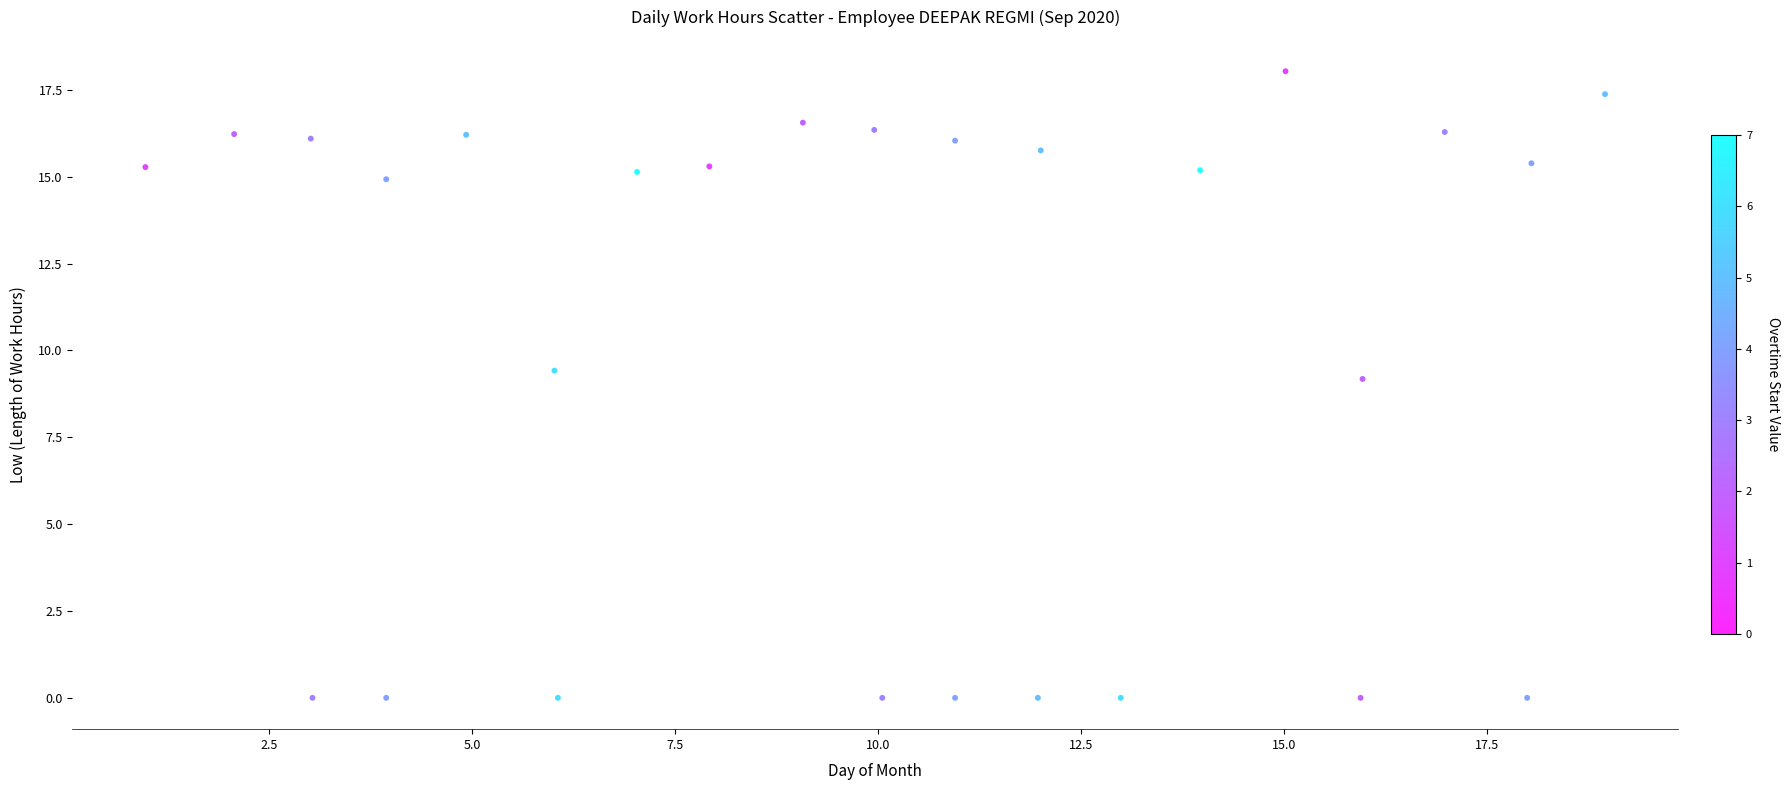

What is the range of Y values (max minus min)?

18.0